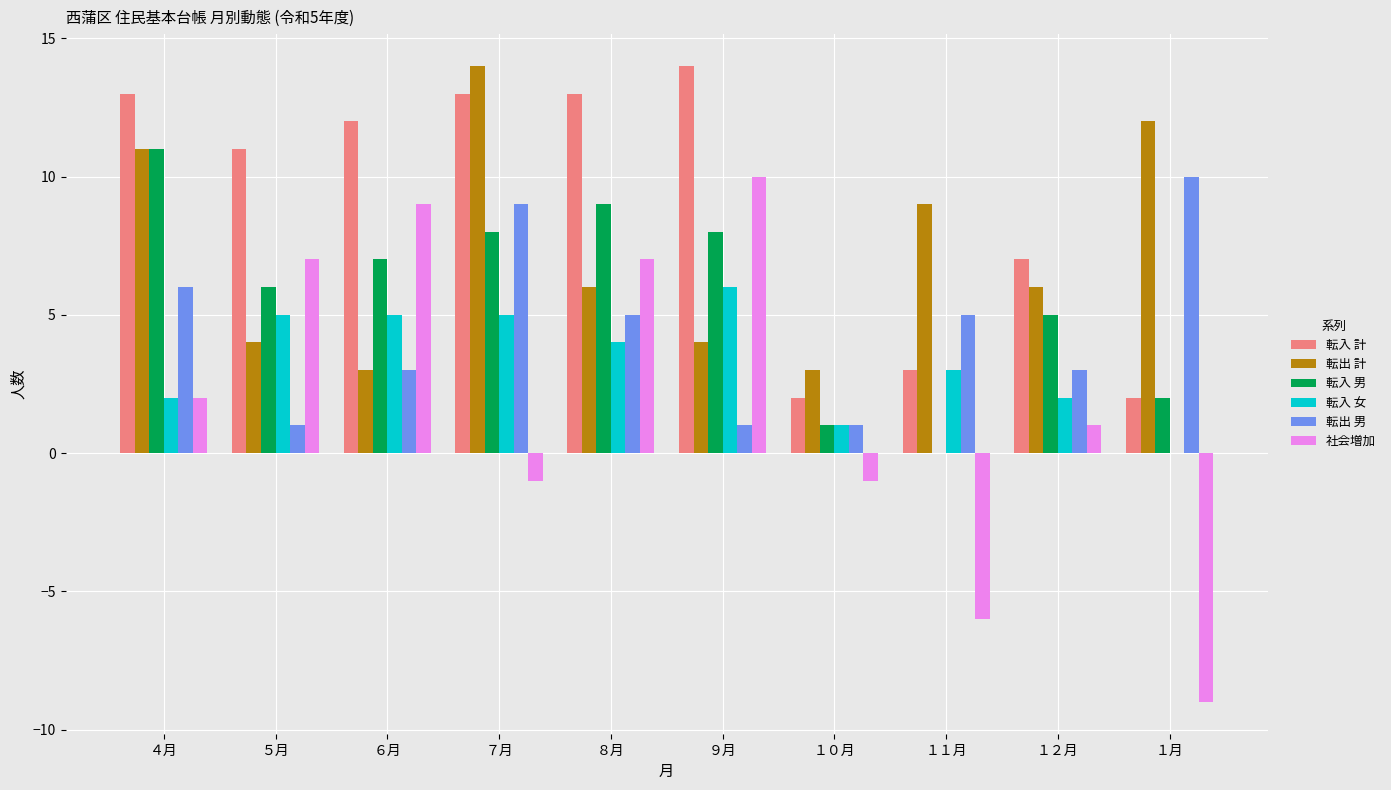

What is the greatest value displayed?

14